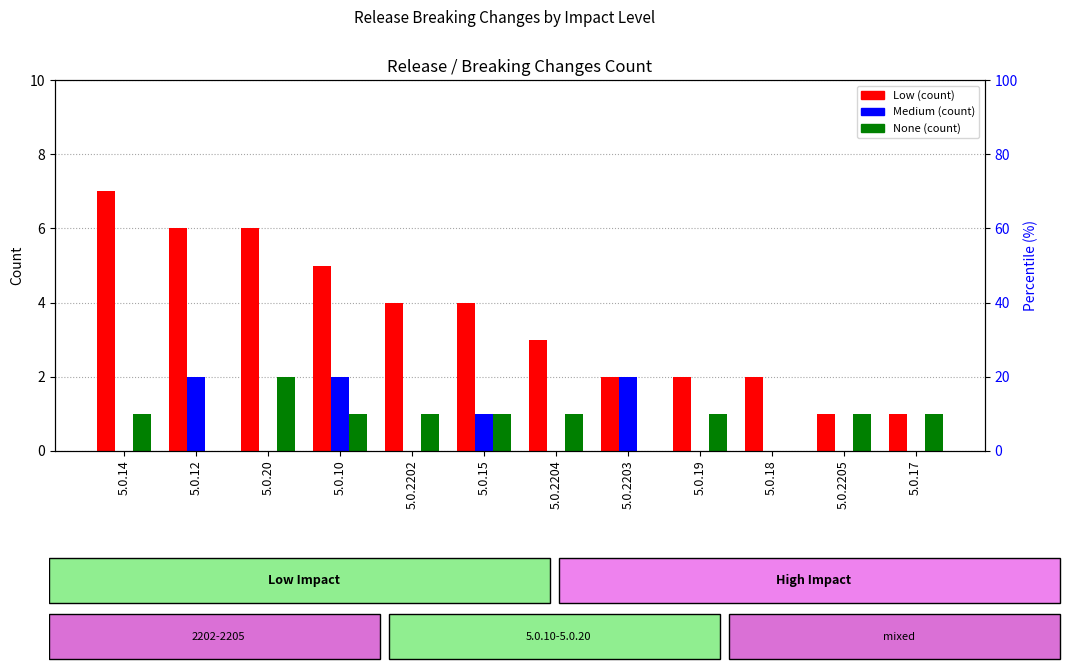

At which label is None closest to 1?

5.0.14